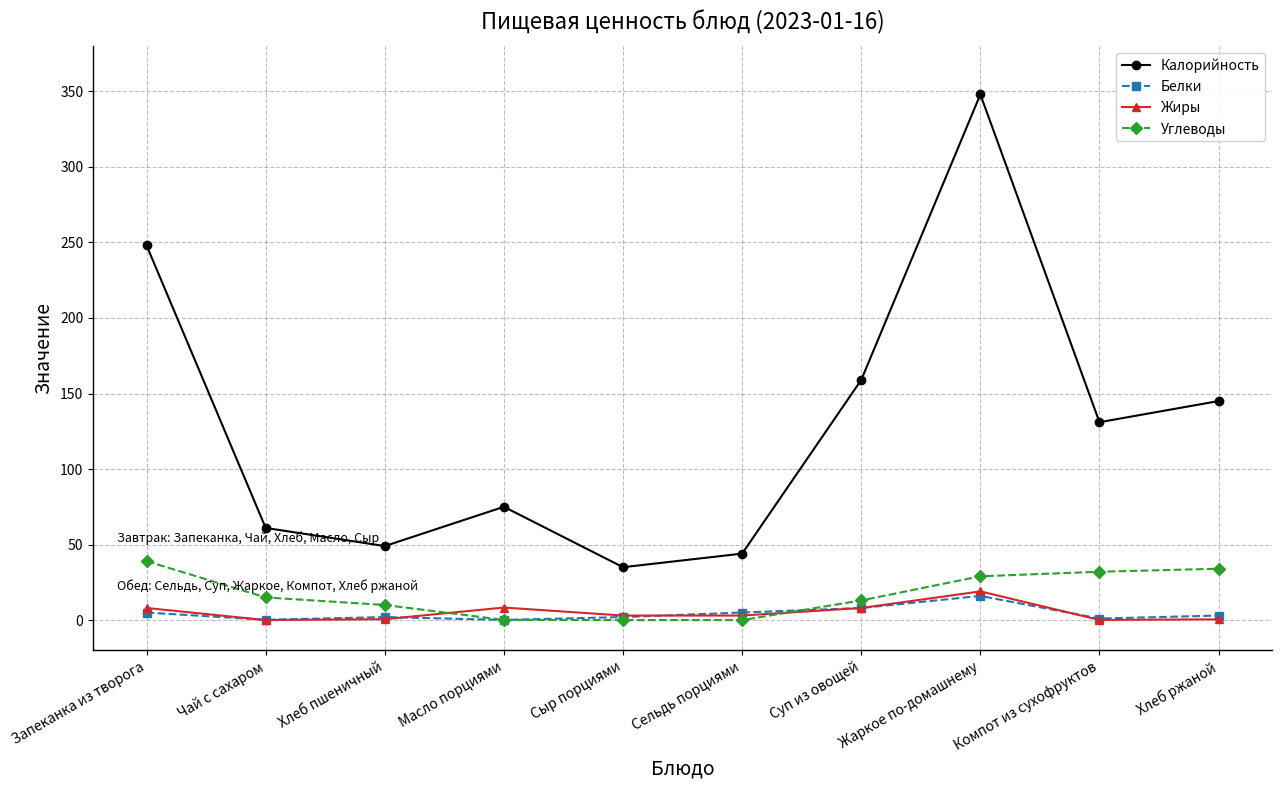

True or false: Калорийность and Белки intersect in this chart.

False